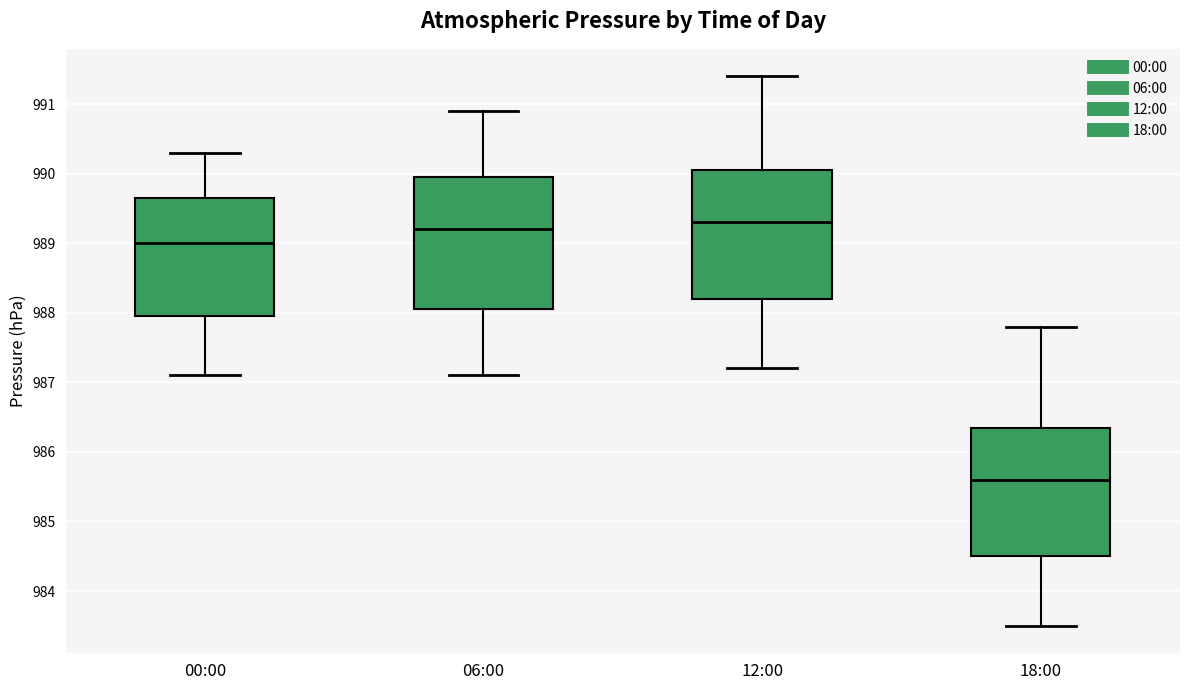

Which box has the lowest median line?

18:00